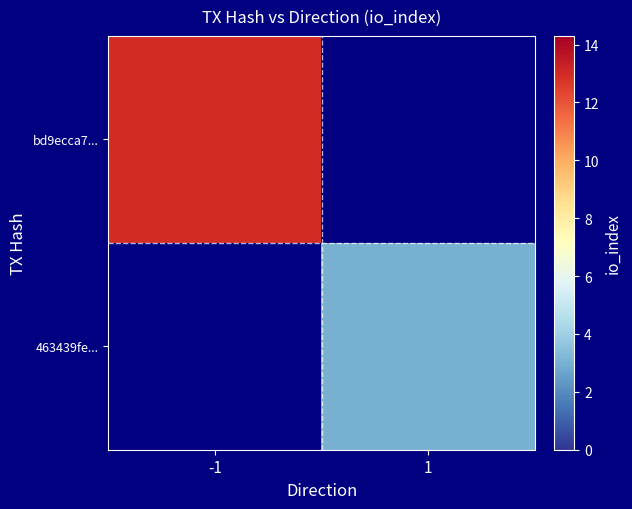

What is the greatest value displayed?

13.0